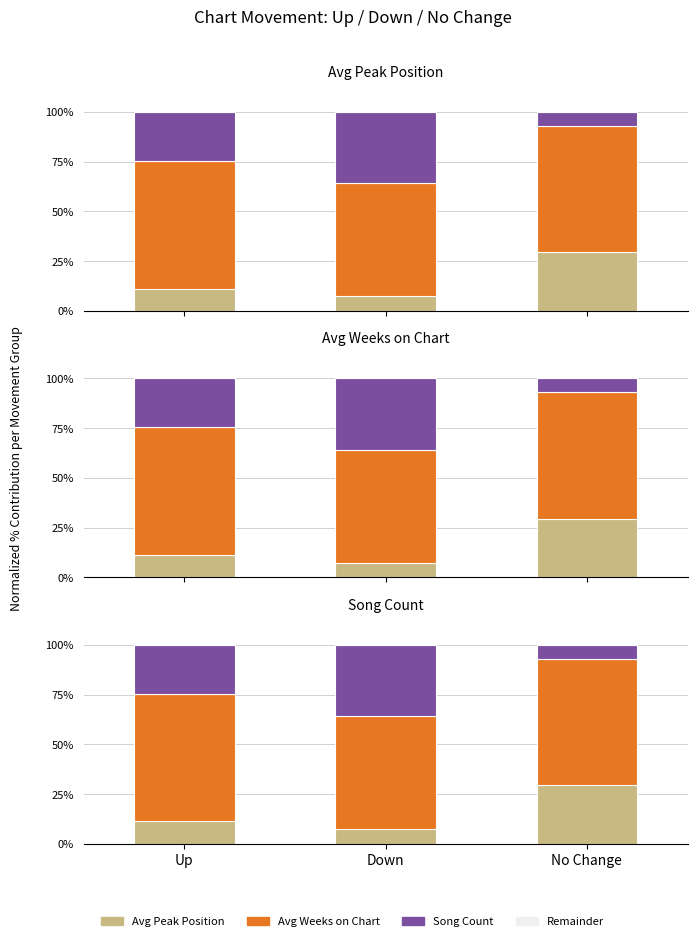

Count the number of categories in the chart.

3